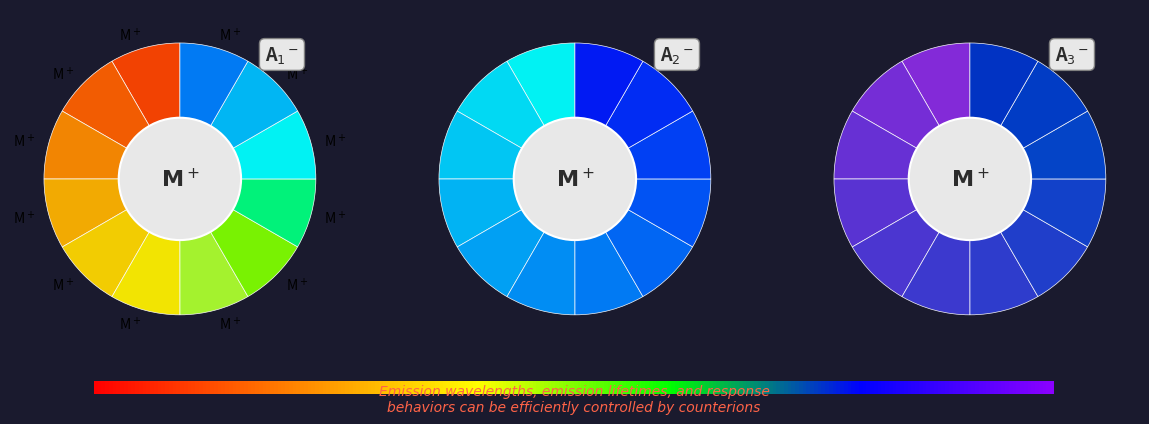

How many slices are in this pie chart?

12